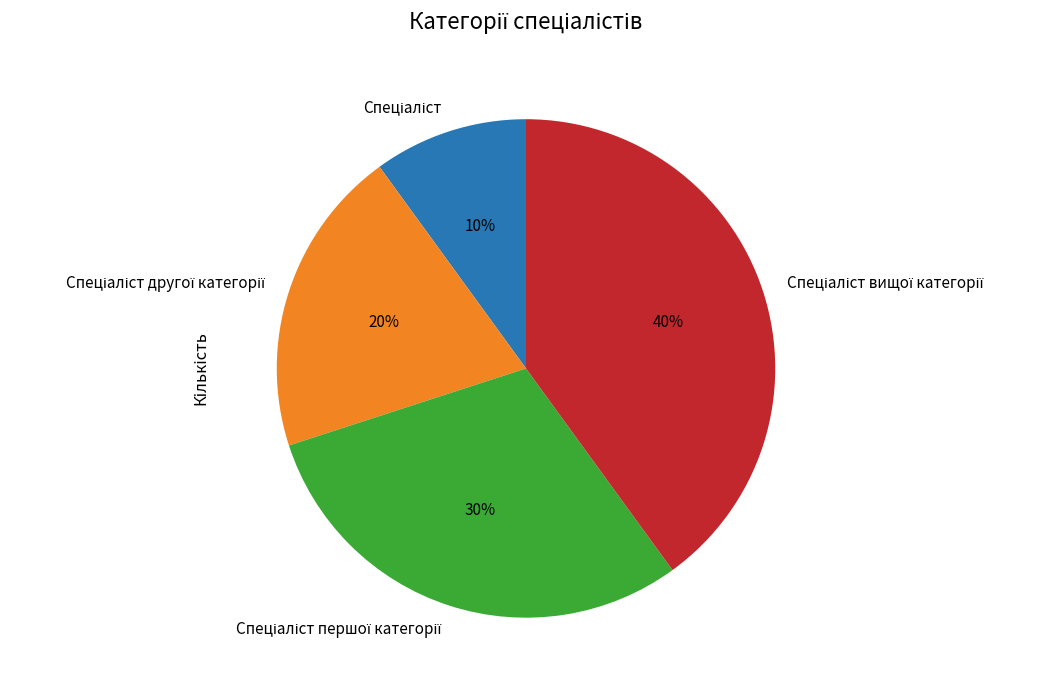

To the nearest percent, what is the average slice percentage?

25%